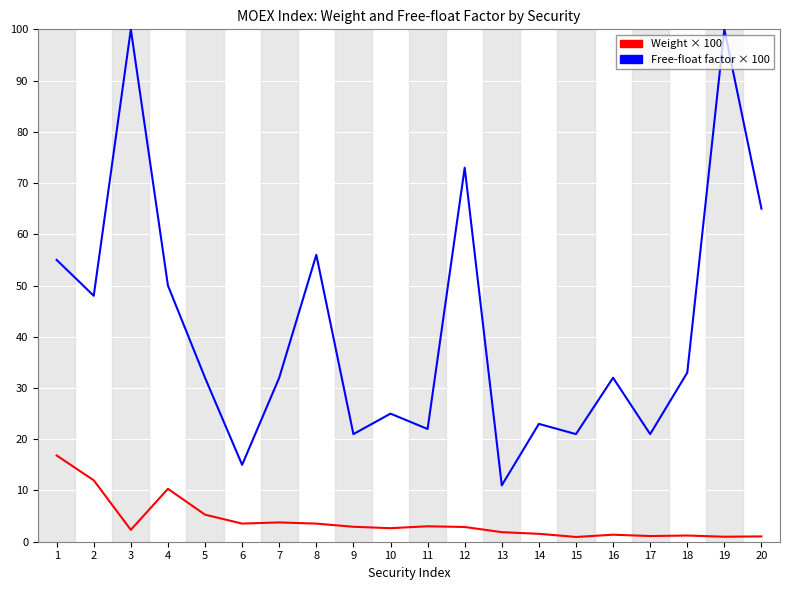

The Weight × 100 series shows 3.8 at 7. True or false?

True